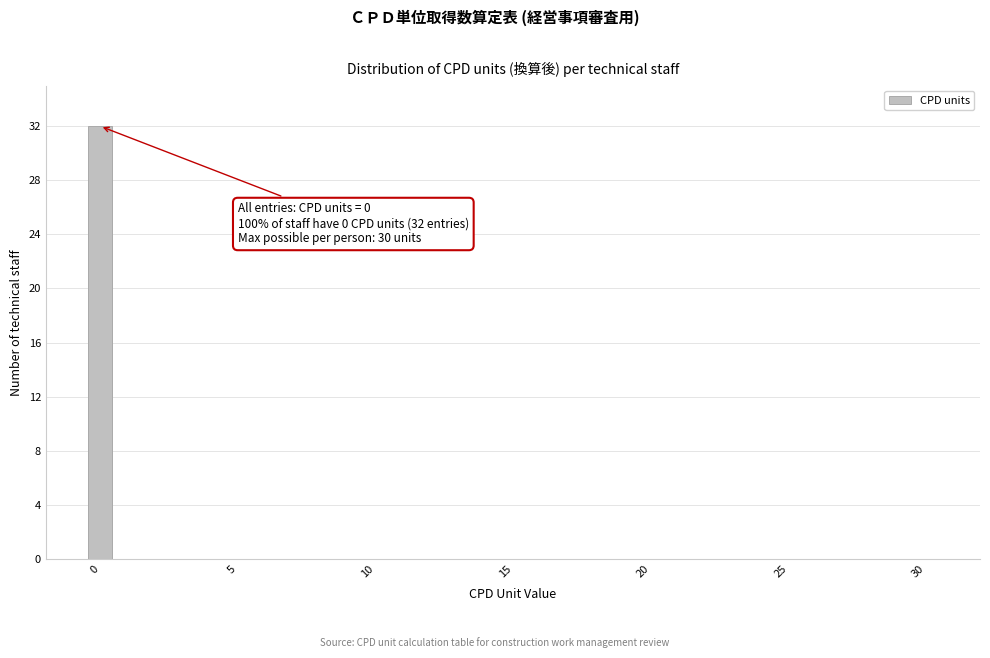

Around what value on the x-axis is the tallest bar? Give the approximate position of its centre, as read against the axis.

0.0